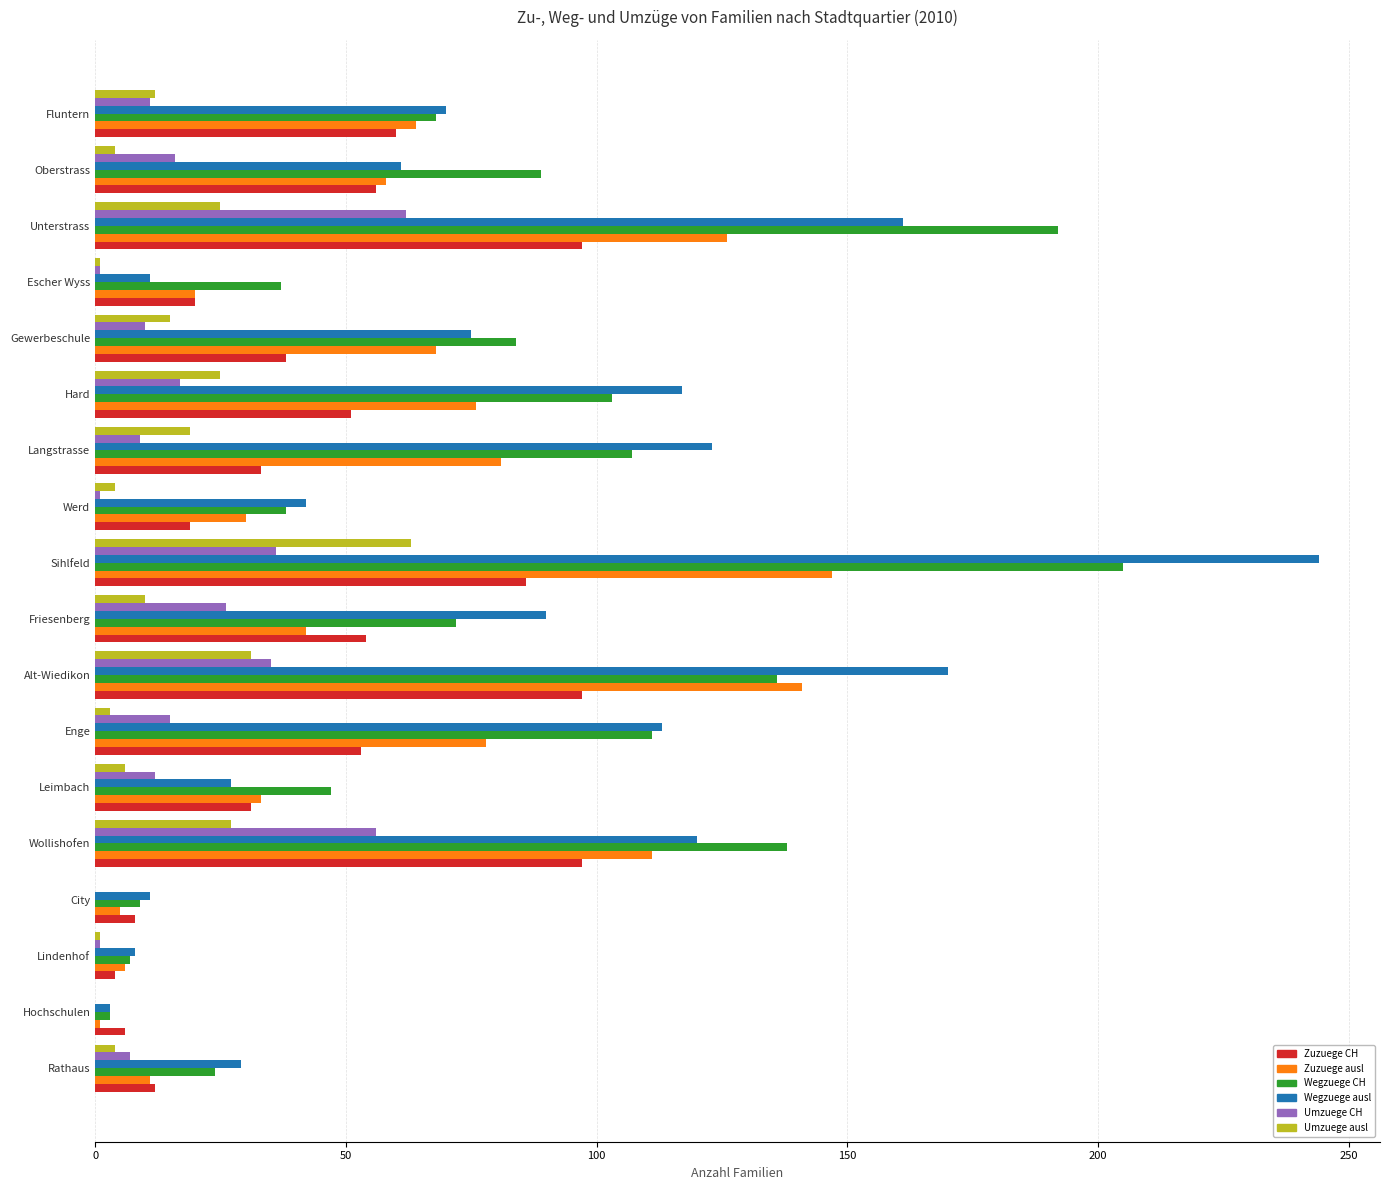

What is the sum of all Umzuege ausl values?

250